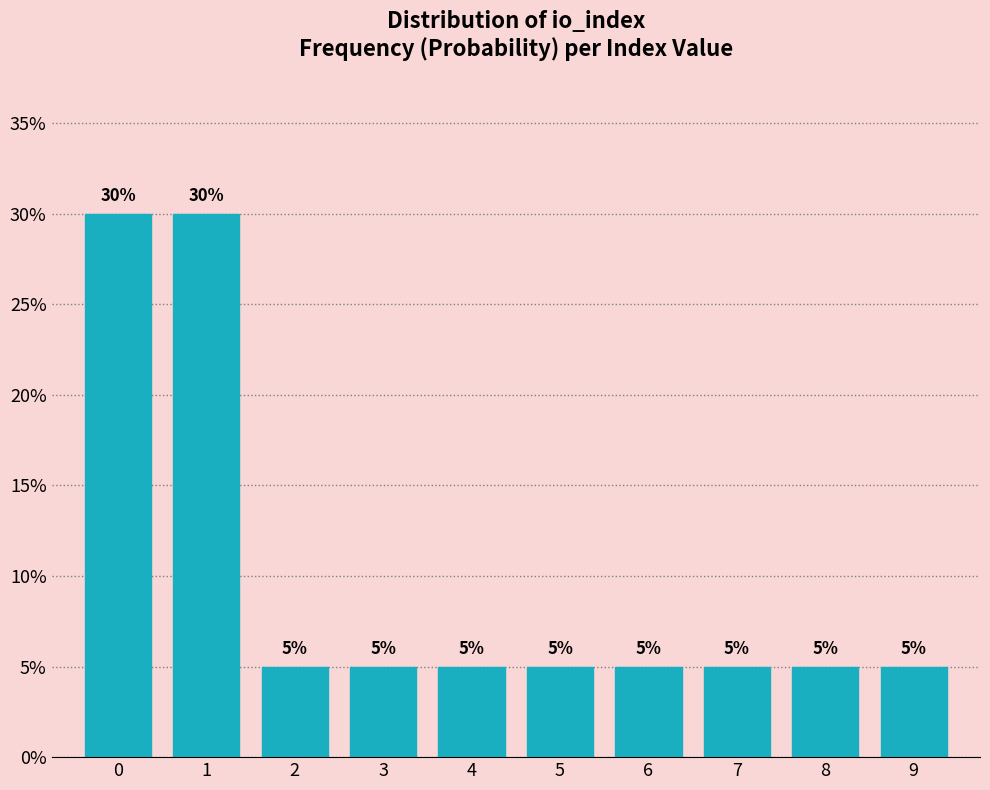

Reading left to right, list all the values displayed in this chart.

0=30	1=30	2=5	3=5	4=5	5=5	6=5	7=5	8=5	9=5